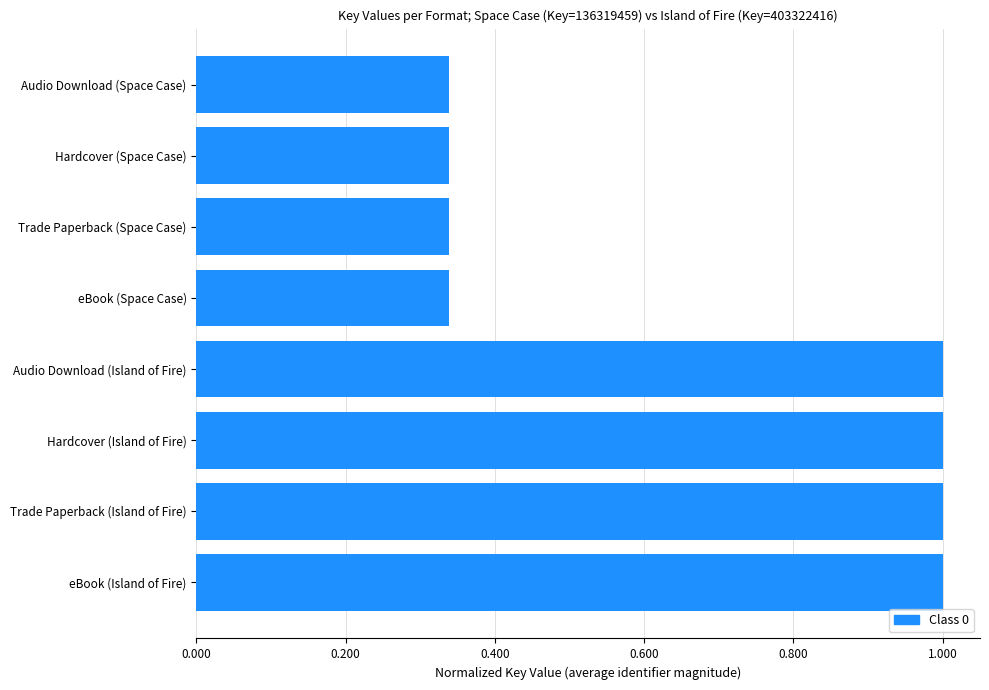

What is the change in value from Audio Download (Island of Fire) to Audio Download (Space Case)?

-0.7